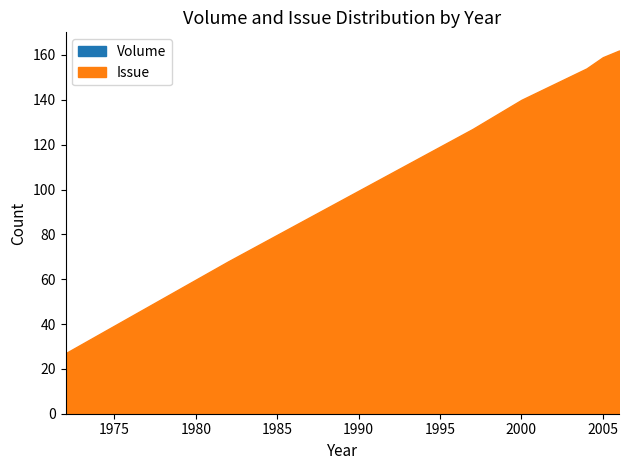

At which category is the sum across all series the highest?

2006